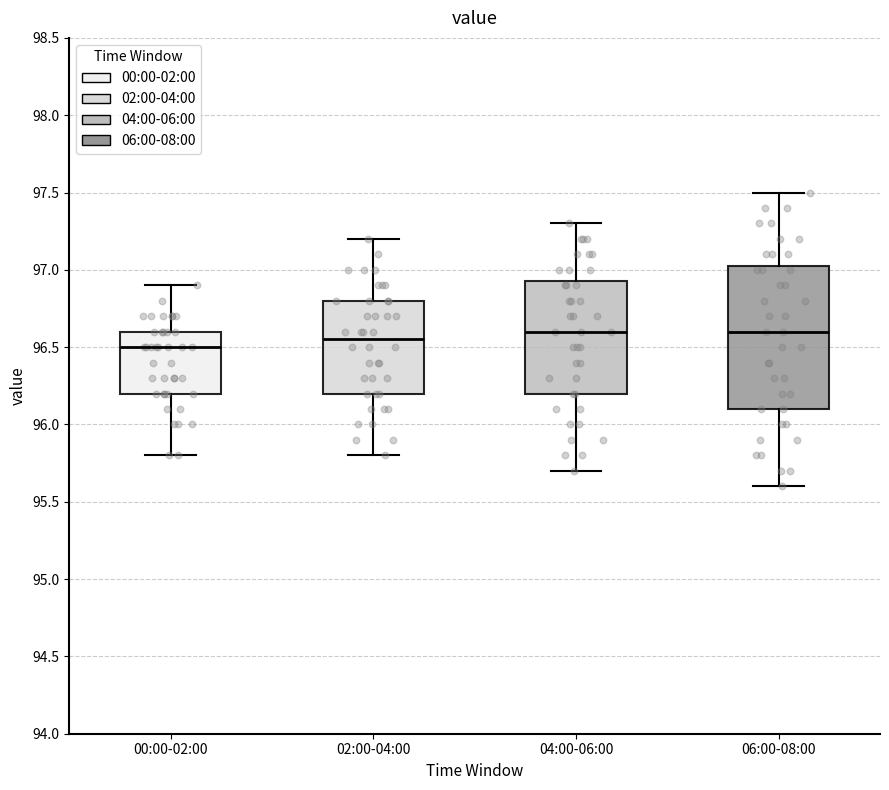

Reading left to right, transcribe this box plot: for each box, give where its median line is, the range the box spans, and where its two whiskers end, as read against the y-axis. The values are not printed on the chart, so give them approximately, as read against the axis.

00:00-02:00: median 96.50, box 96.20 to 96.60, whiskers 95.80 to 96.90
02:00-04:00: median 96.55, box 96.20 to 96.80, whiskers 95.80 to 97.20
04:00-06:00: median 96.60, box 96.20 to 96.95, whiskers 95.70 to 97.30
06:00-08:00: median 96.60, box 96.10 to 97.05, whiskers 95.60 to 97.50